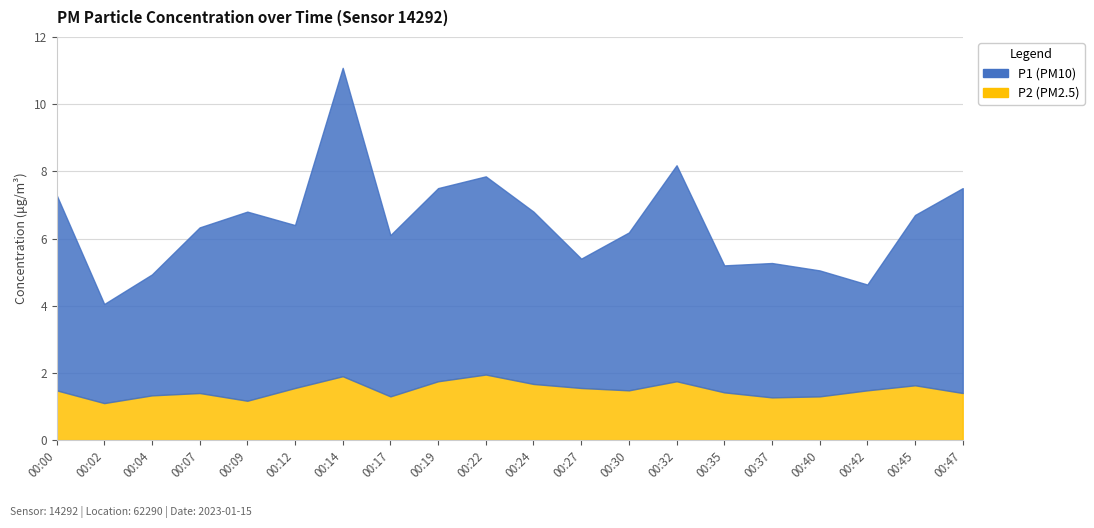

Which has a higher value, 00:40 or 00:04?

00:40